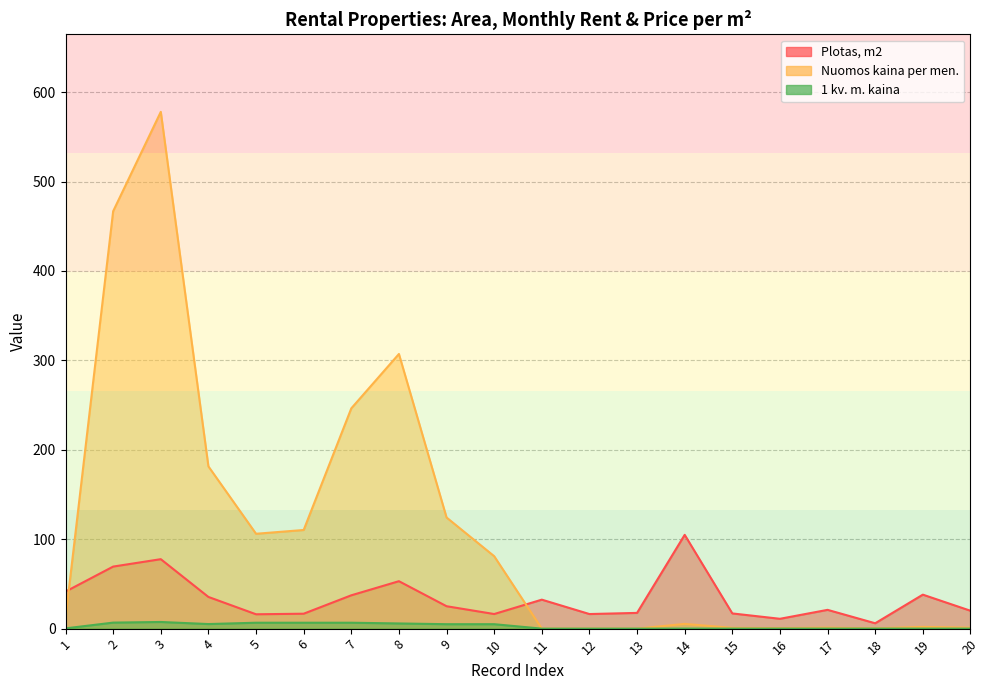

True or false: Nuomos kaina per men. and Plotas, m2 intersect in this chart.

True